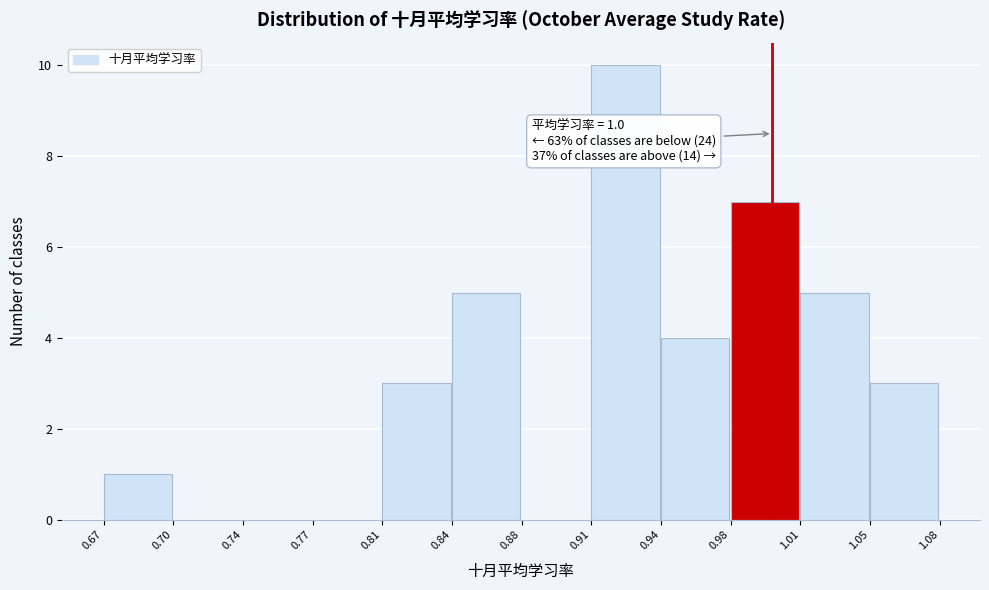

Reading left to right, list all the values displayed in this chart.

0.67=1	0.70=0	0.74=0	0.77=0	0.81=3	0.84=5	0.88=0	0.91=10	0.94=4	0.98=7	1.01=5	1.05=3